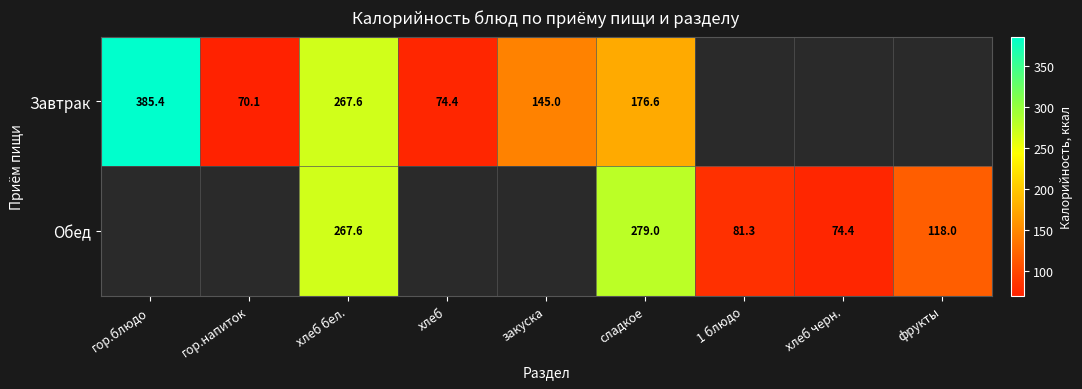

What is the spread (max minus min) of values at сладкое?

102.4